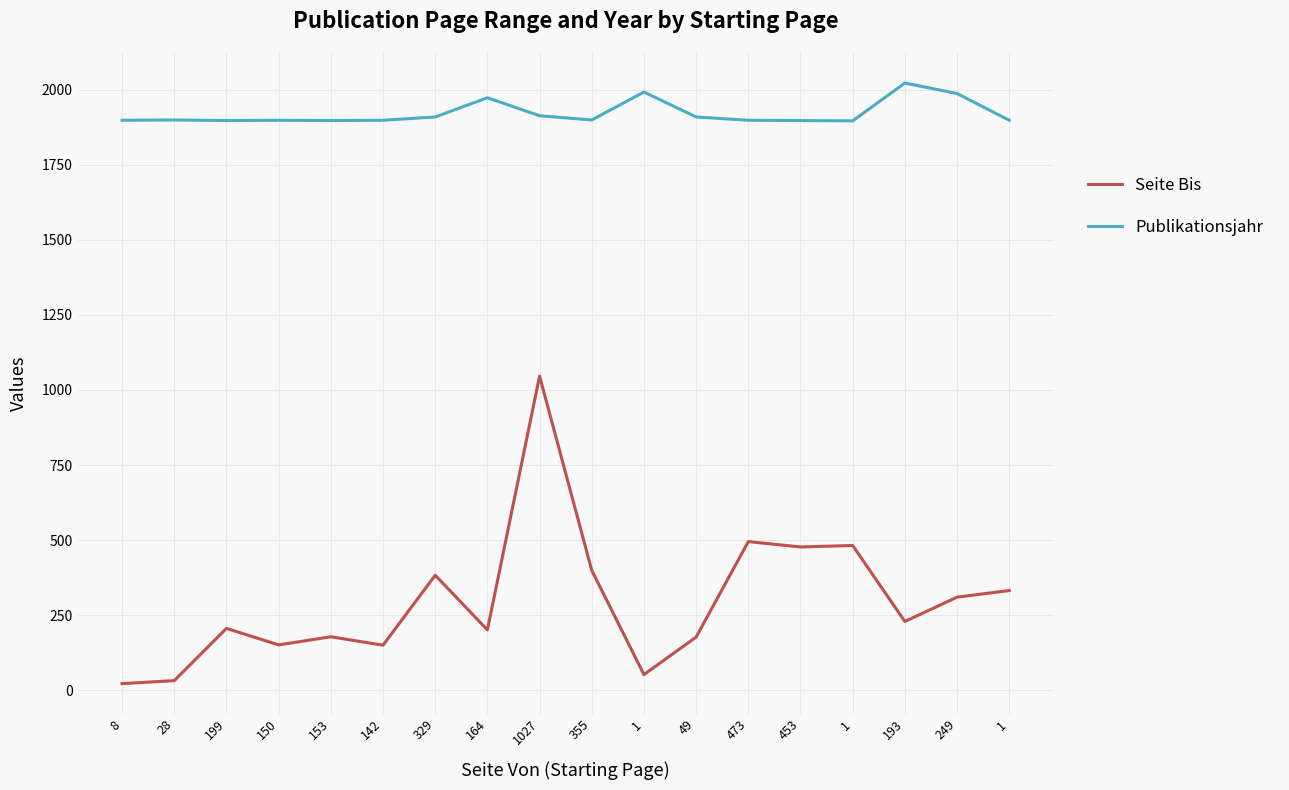

True or false: Seite Bis and Publikationsjahr intersect in this chart.

False